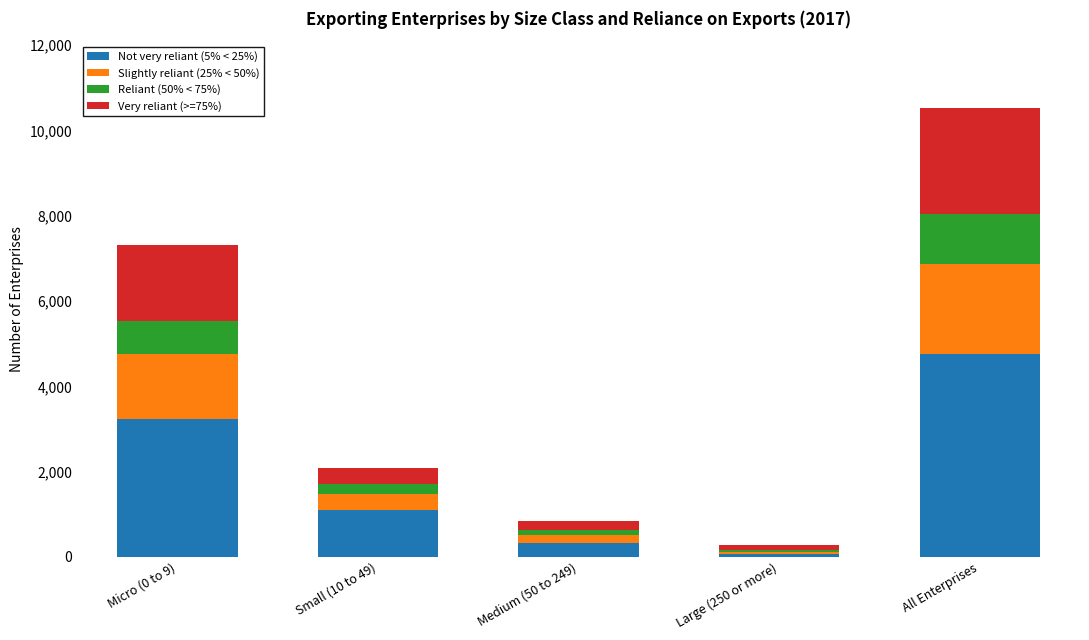

At which category is the sum across all series the highest?

All Enterprises